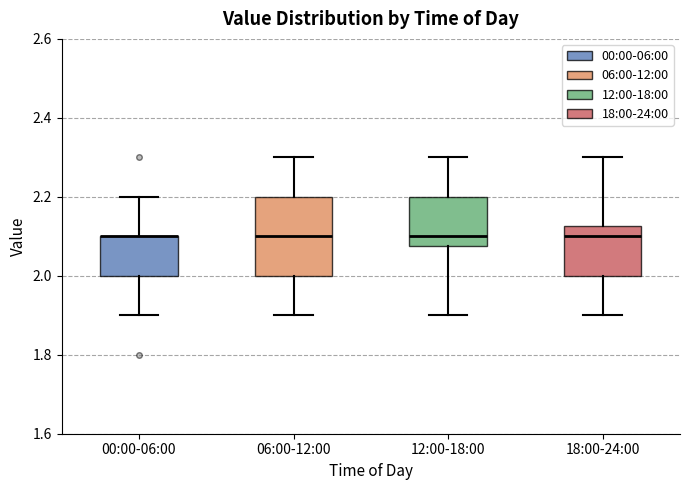

Reading left to right, transcribe this box plot: for each box, give where its median line is, the range the box spans, and where its two whiskers end, as read against the y-axis. The values are not printed on the chart, so give them approximately, as read against the axis.

00:00-06:00: median 2.10 (drawn on the box's upper edge), box 2.00 to 2.10, whiskers 1.90 to 2.20
06:00-12:00: median 2.10, box 2.00 to 2.20, whiskers 1.90 to 2.30
12:00-18:00: median 2.10, box 2.08 to 2.20, whiskers 1.90 to 2.30
18:00-24:00: median 2.10, box 2.00 to 2.12, whiskers 1.90 to 2.30